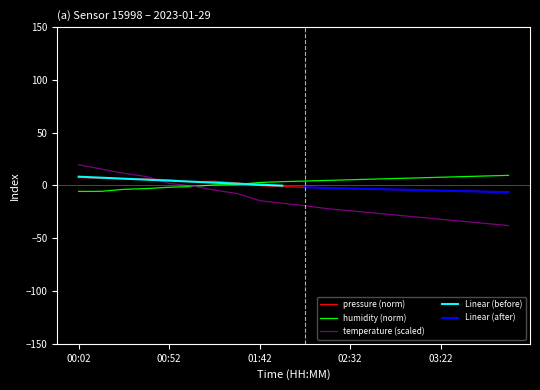

List the series in order of their overall mean, lowest first.

temperature, pressure, humidity